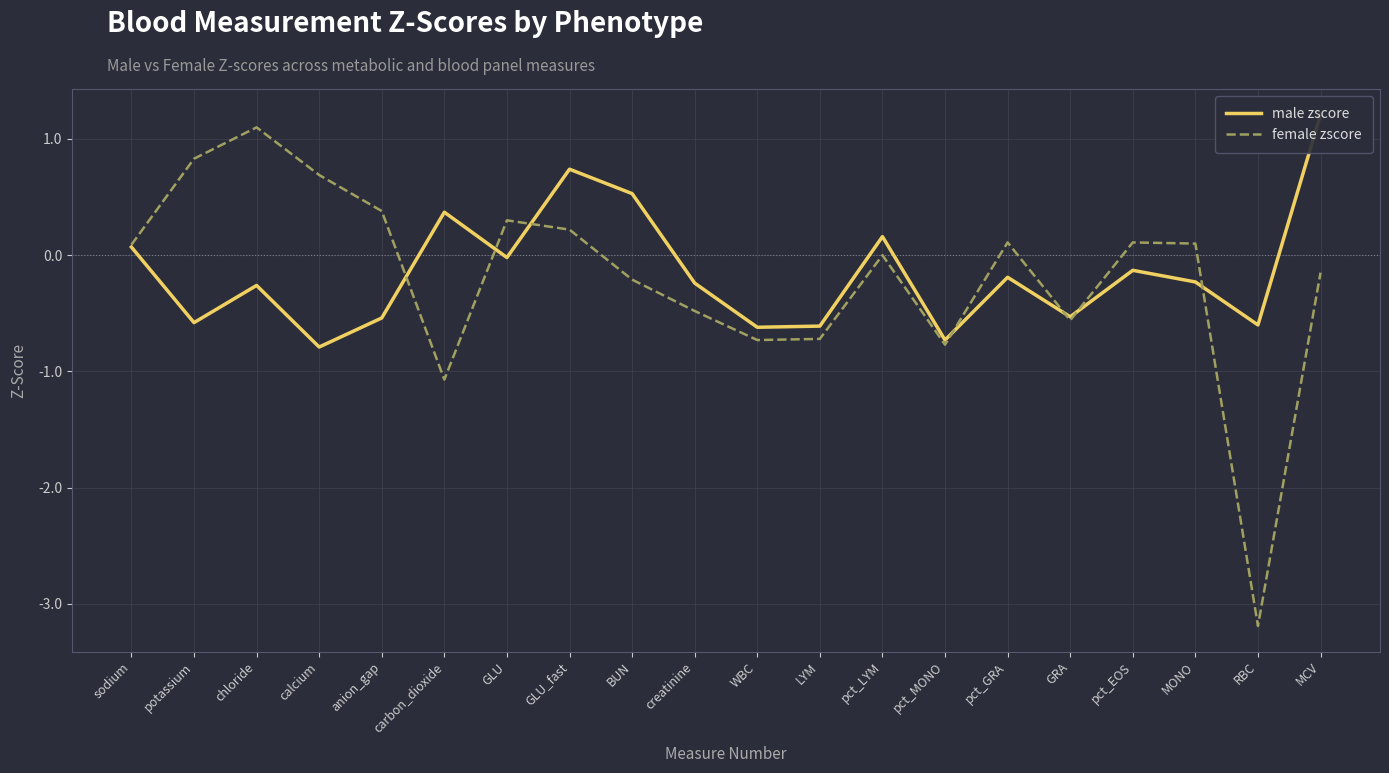

How many lines are shown in the chart?

2